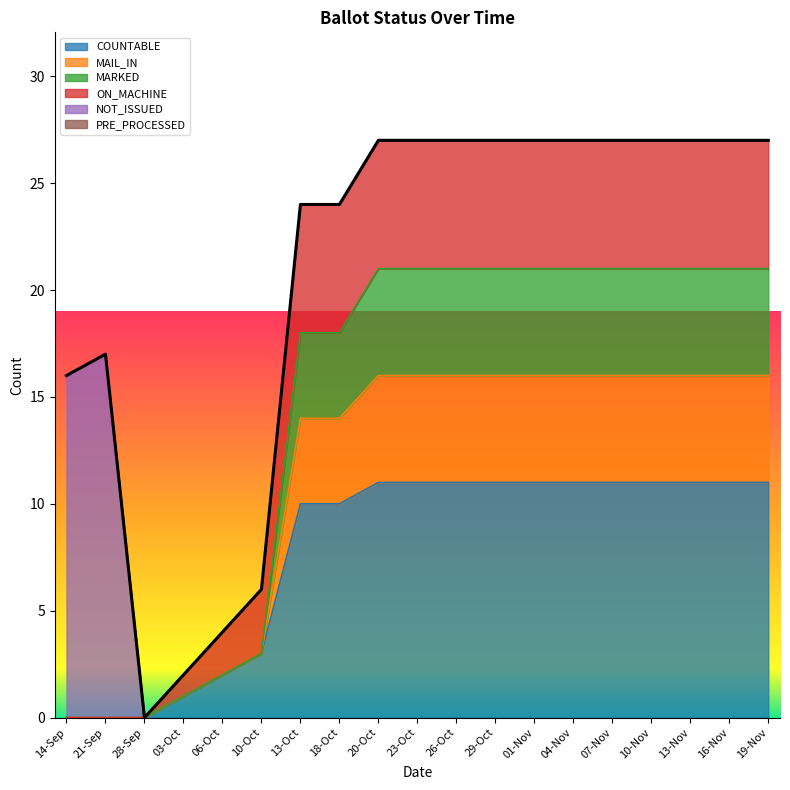

What is the label of the 8th point from the left?

18-Oct